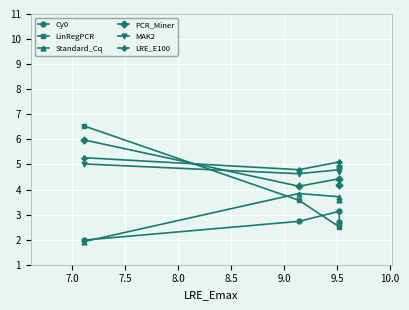

At how many categories does at least one series exceed 5?

2